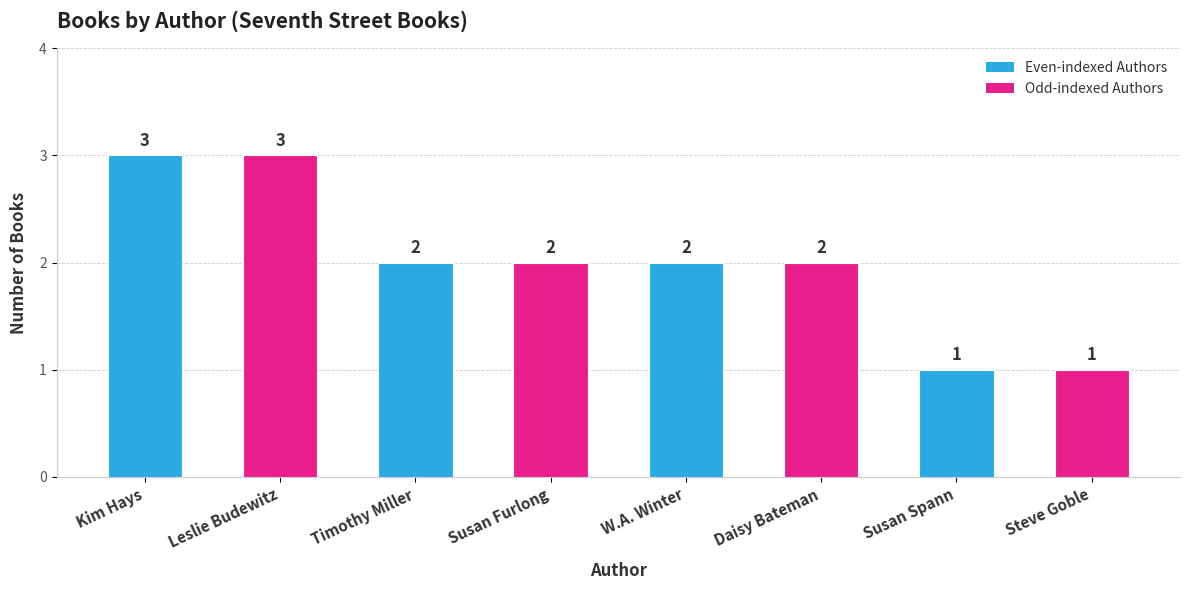

What is the label of the 8th bar from the left?

Steve Goble